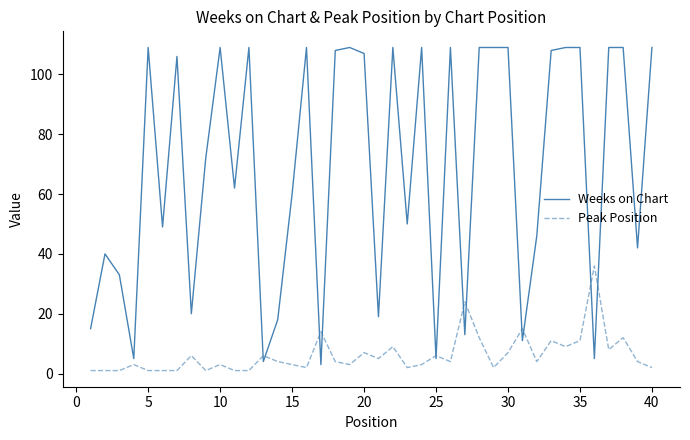

List the series in order of their overall mean, lowest first.

Peak Position, Weeks on Chart